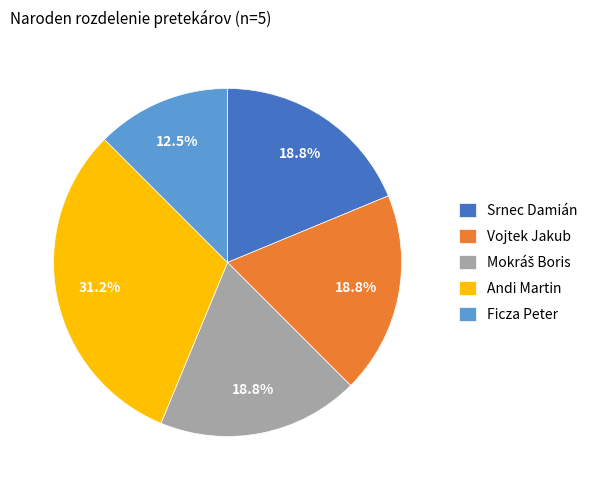

True or false: Vojtek Jakub accounts for 19% of the total.

True